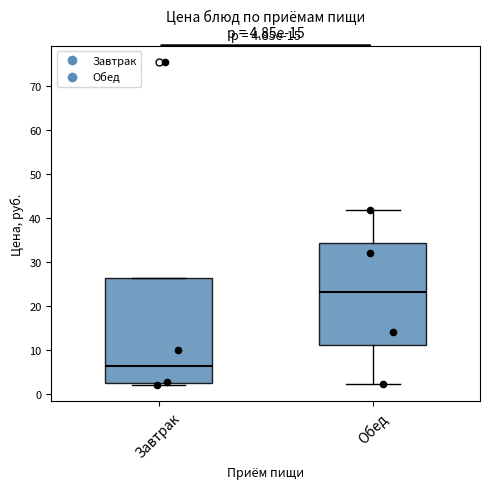

Which box's median line is the highest?

Обед